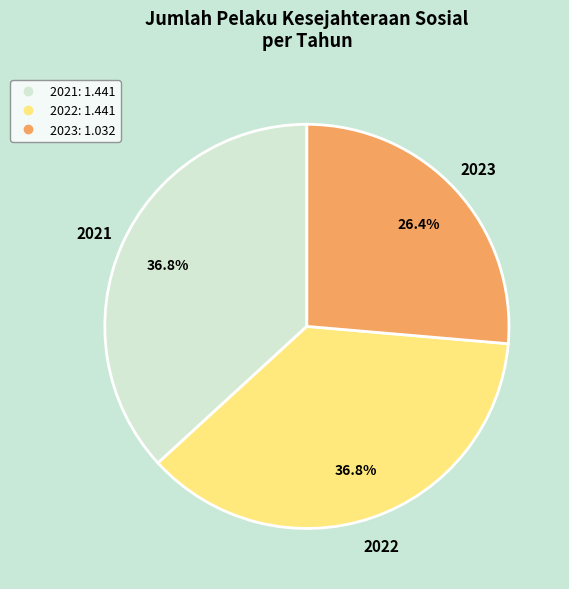

Combined, what portion of the pie is 2022 and 2023?

63.2%